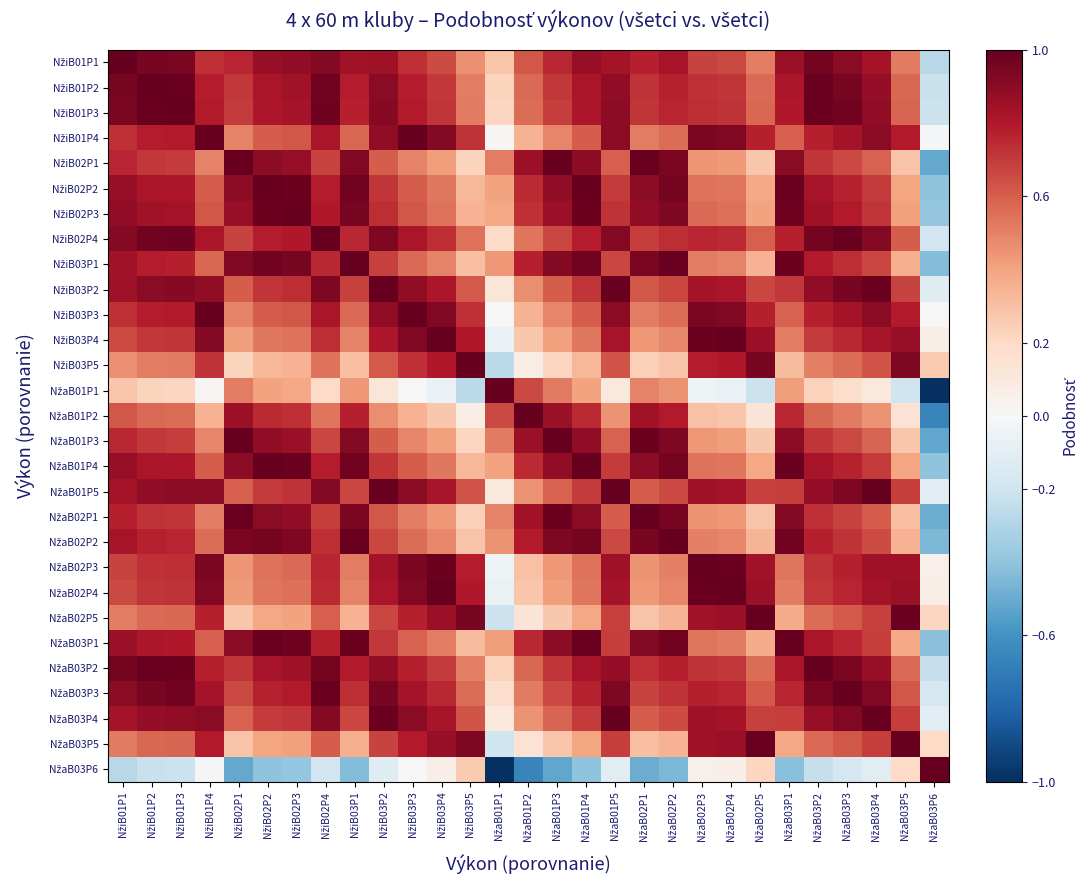

List the series in order of their peak value, lowest first.

NžiB01P1, NžiB01P2, NžiB01P3, NžiB01P4, NžiB02P1, NžiB02P2, NžiB02P3, NžiB02P4, NžiB03P1, NžiB03P2, NžiB03P3, NžiB03P4, NžiB03P5, NžaB01P1, NžaB01P2, NžaB01P3, NžaB01P4, NžaB01P5, NžaB02P1, NžaB02P2, NžaB02P3, NžaB02P4, NžaB02P5, NžaB03P1, NžaB03P2, NžaB03P3, NžaB03P4, NžaB03P5, NžaB03P6